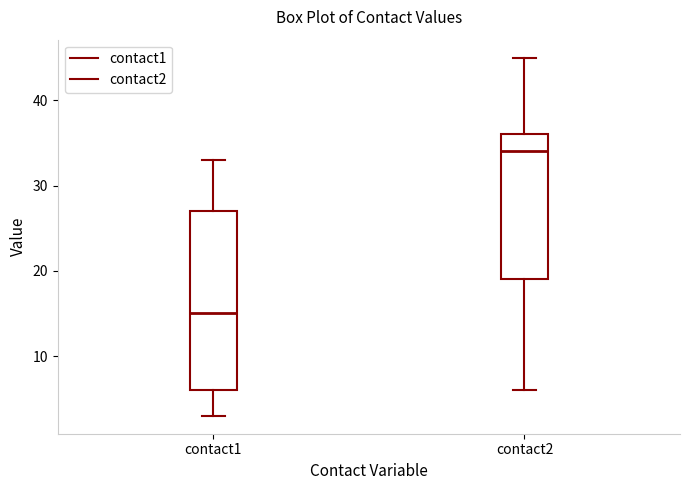

Where does the upper whisker of the box for contact1 end on the y-axis? The values are not printed on the chart, so give them approximately, as read against the axis.

33